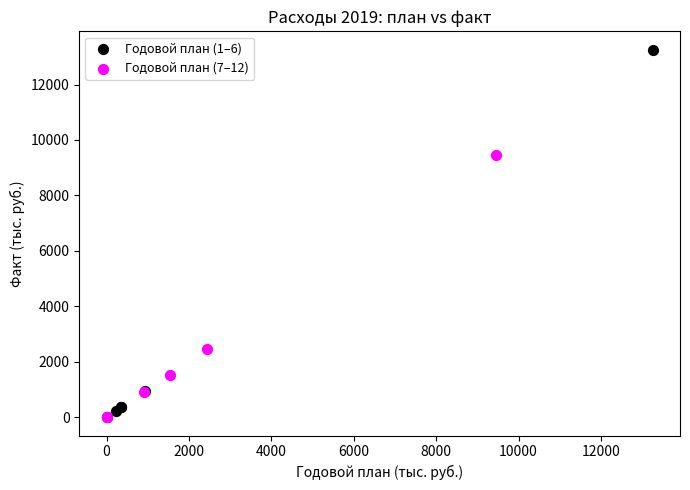

Which series contains the highest Y value?

Годовой план (1–6)